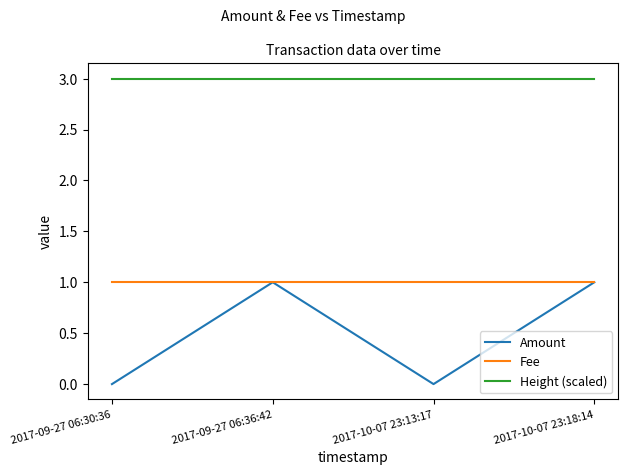

Which series has the widest spread of values?

Amount